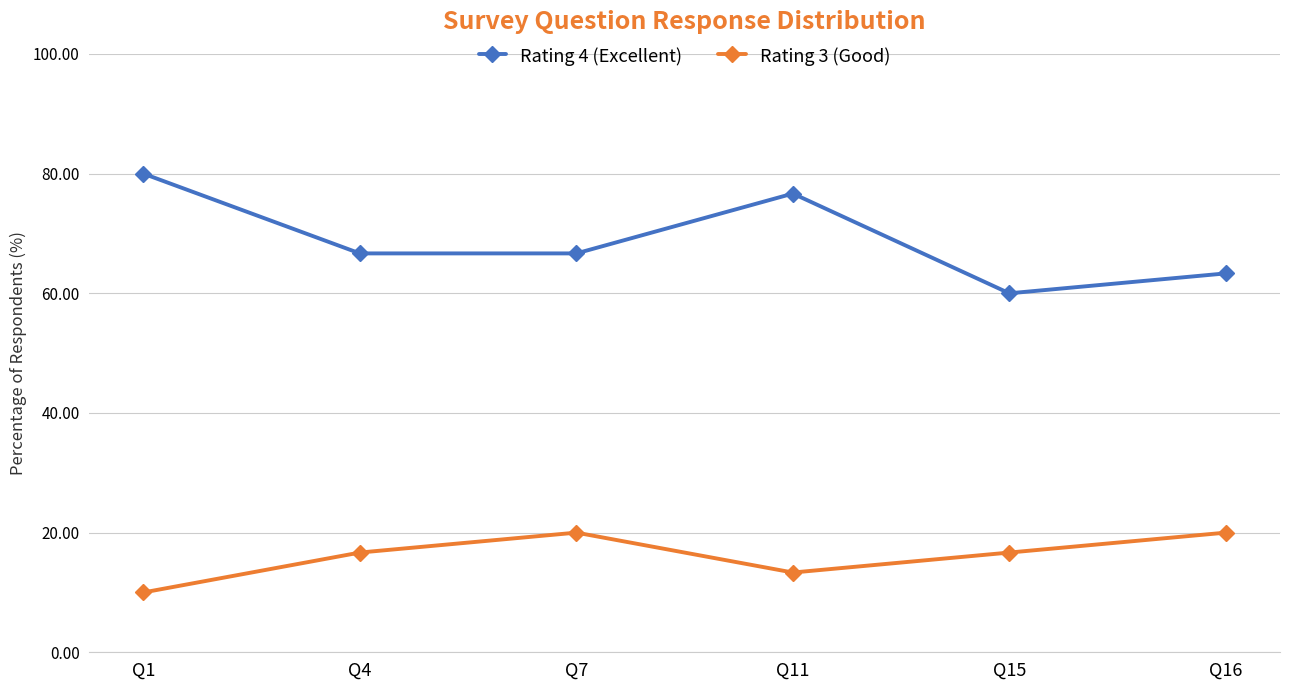

At which label does Rating 4 (Excellent) first exceed 66?

Q1